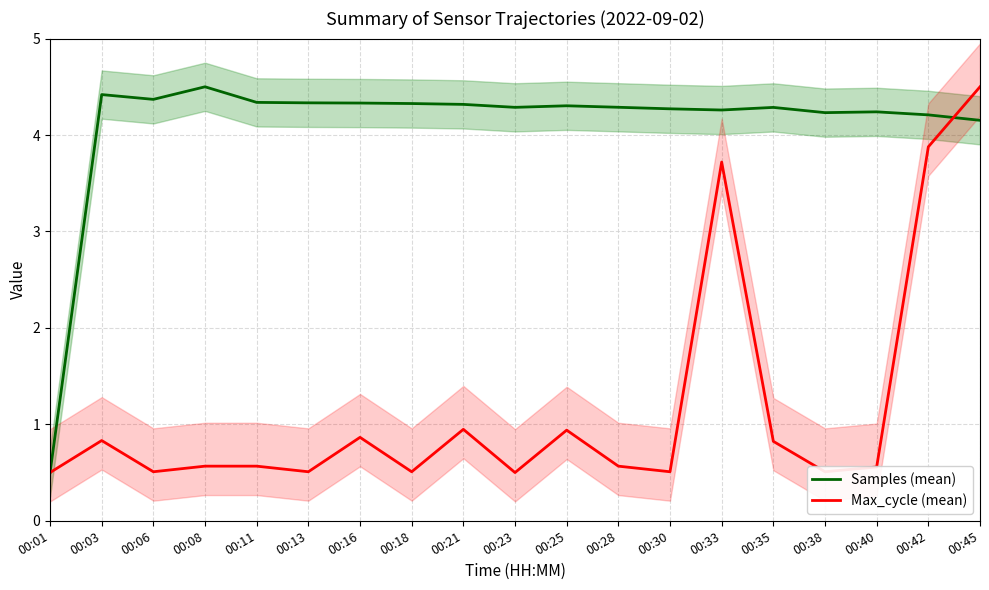

Reading right to left, what are all the values shown in this chart?

Samples (mean): 4.2	4.2	4.2	4.2	4.3	4.3	4.3	4.3	4.3	4.3	4.3	4.3	4.3	4.3	4.3	4.5	4.4	4.4	0.5
Max_cycle (mean): 4.5	3.9	0.6	0.5	0.8	3.7	0.5	0.6	0.9	0.5	0.9	0.5	0.9	0.5	0.6	0.6	0.5	0.8	0.5